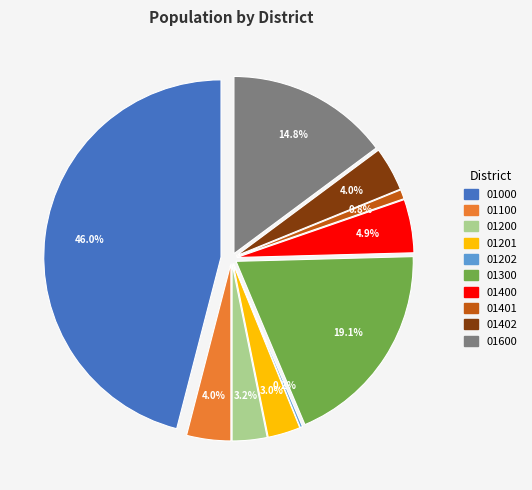

Does any single category account for the majority?

No